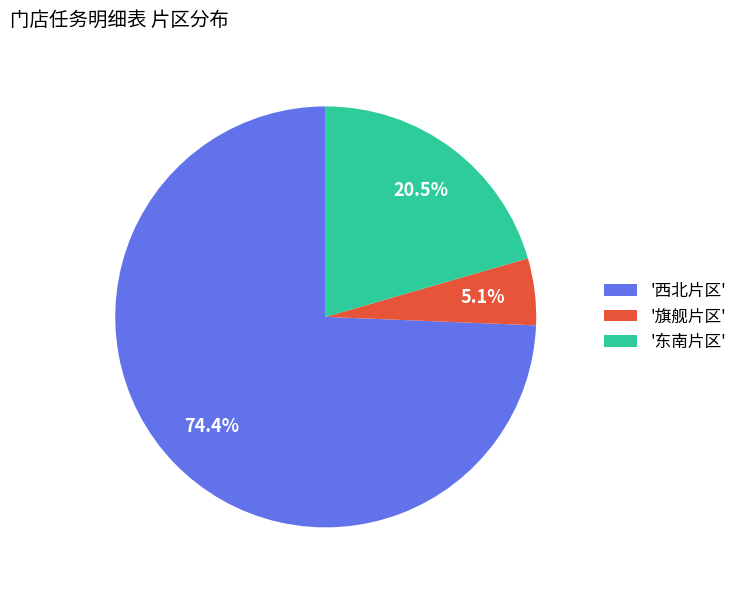

Which category accounts for the majority?

'西北片区'